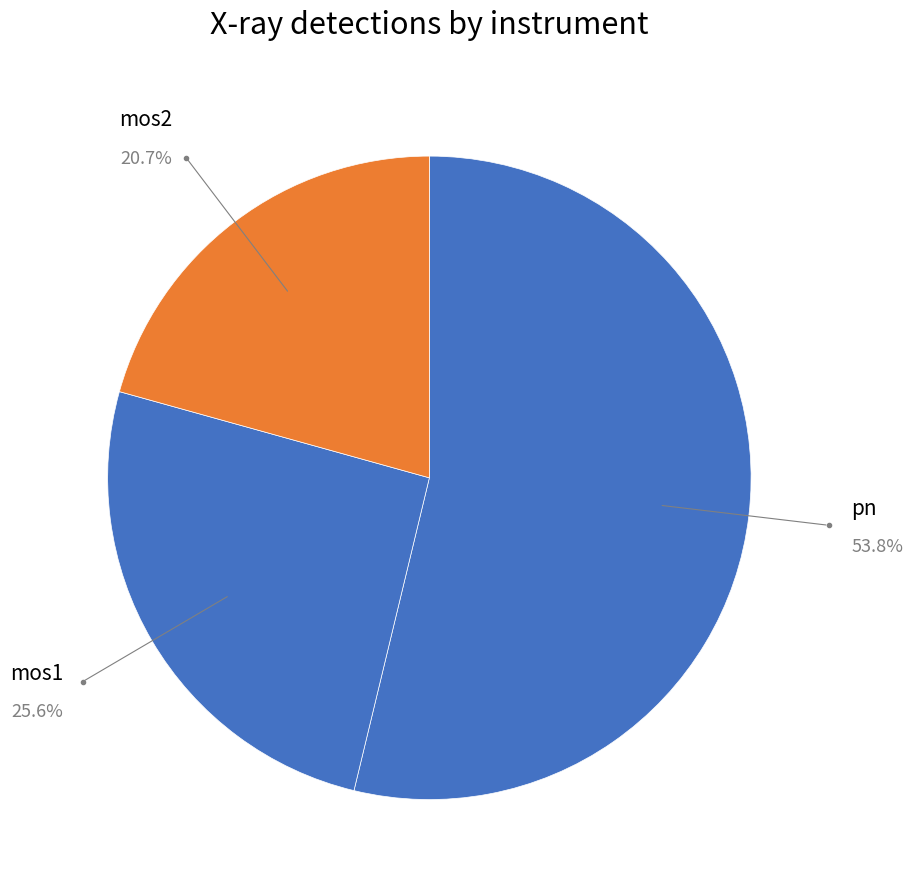

What is the total percentage of pn and mos2?

74.4%